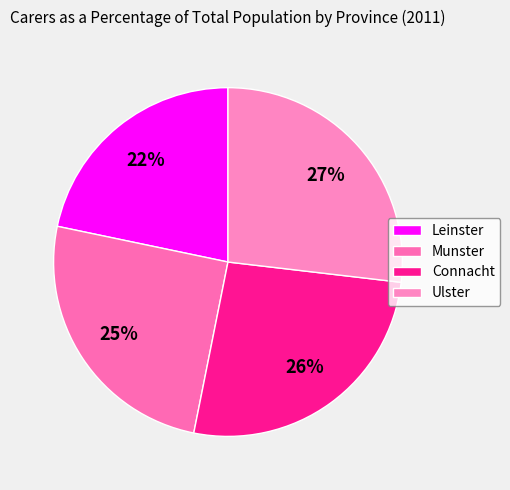

To the nearest percent, what is the difference between the largest and smallest slice percentages?

5%